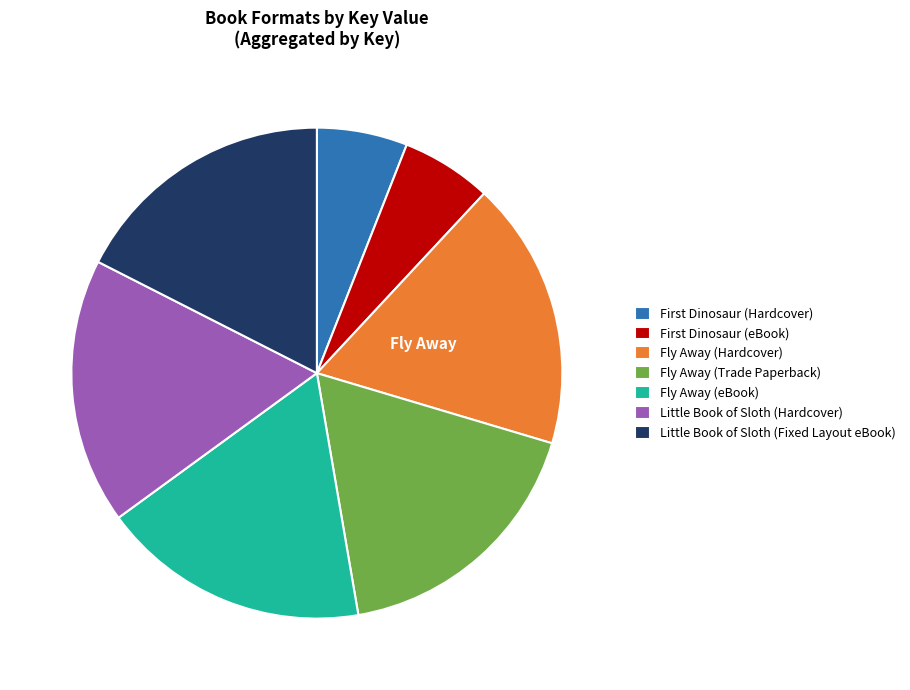

The Fly Away (Hardcover) slice represents 12% of the pie. True or false?

False